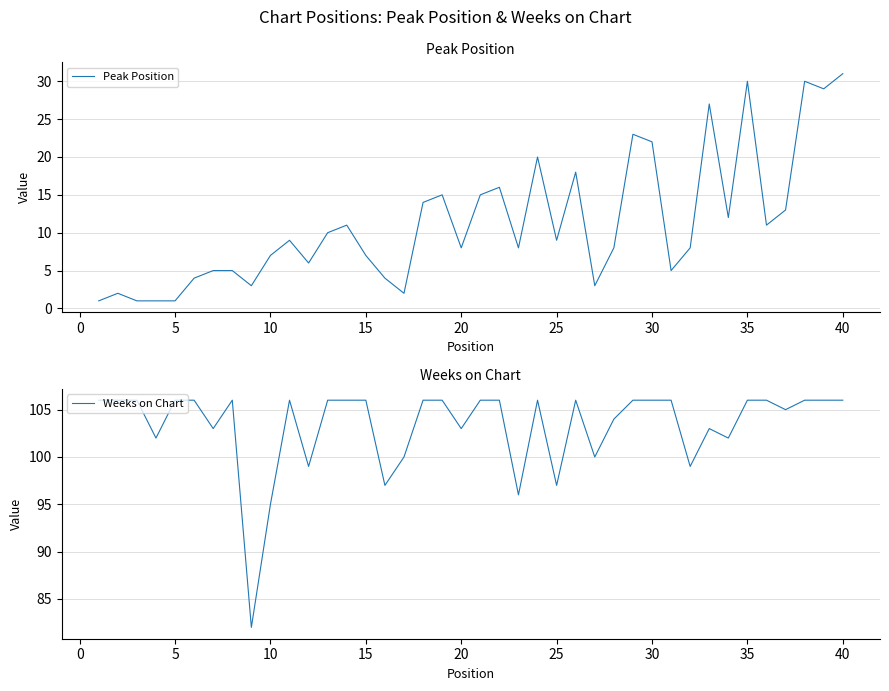

True or false: Peak Position and Weeks on Chart intersect in this chart.

False